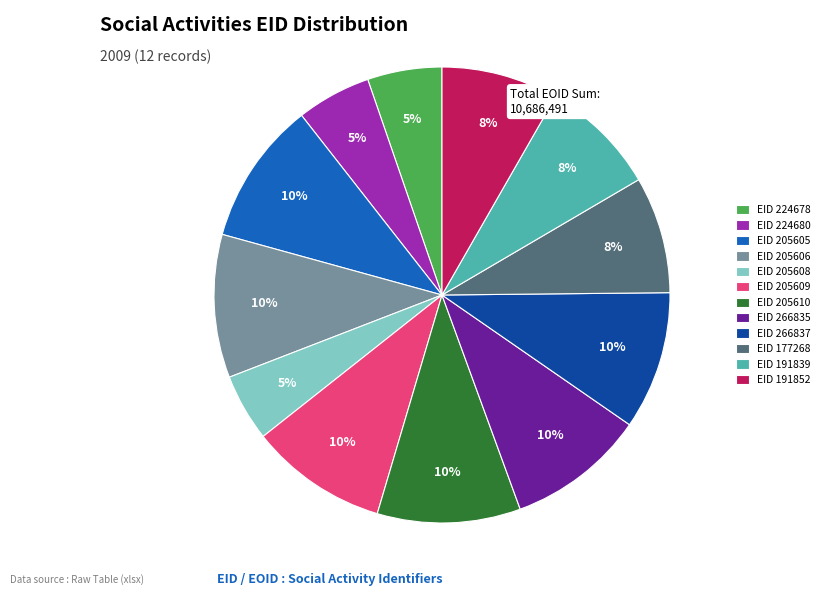

The EID 205605 slice represents 10% of the pie. True or false?

True